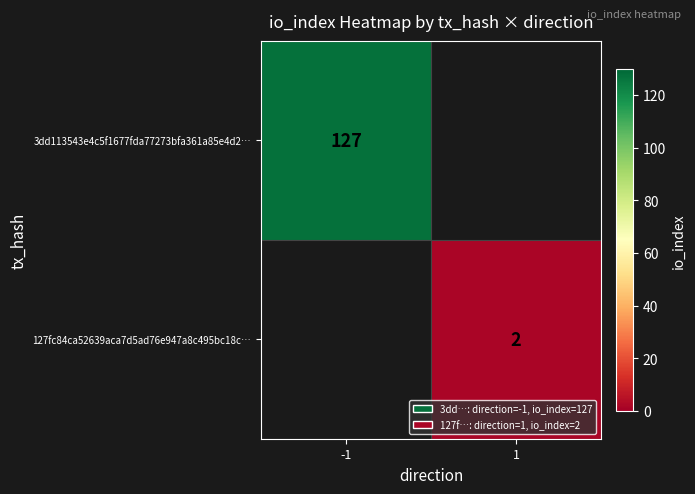

Is it true that 3dd113543e4c5f1677fda77273bfa361a85e4d2… equals 127 at -1?

True